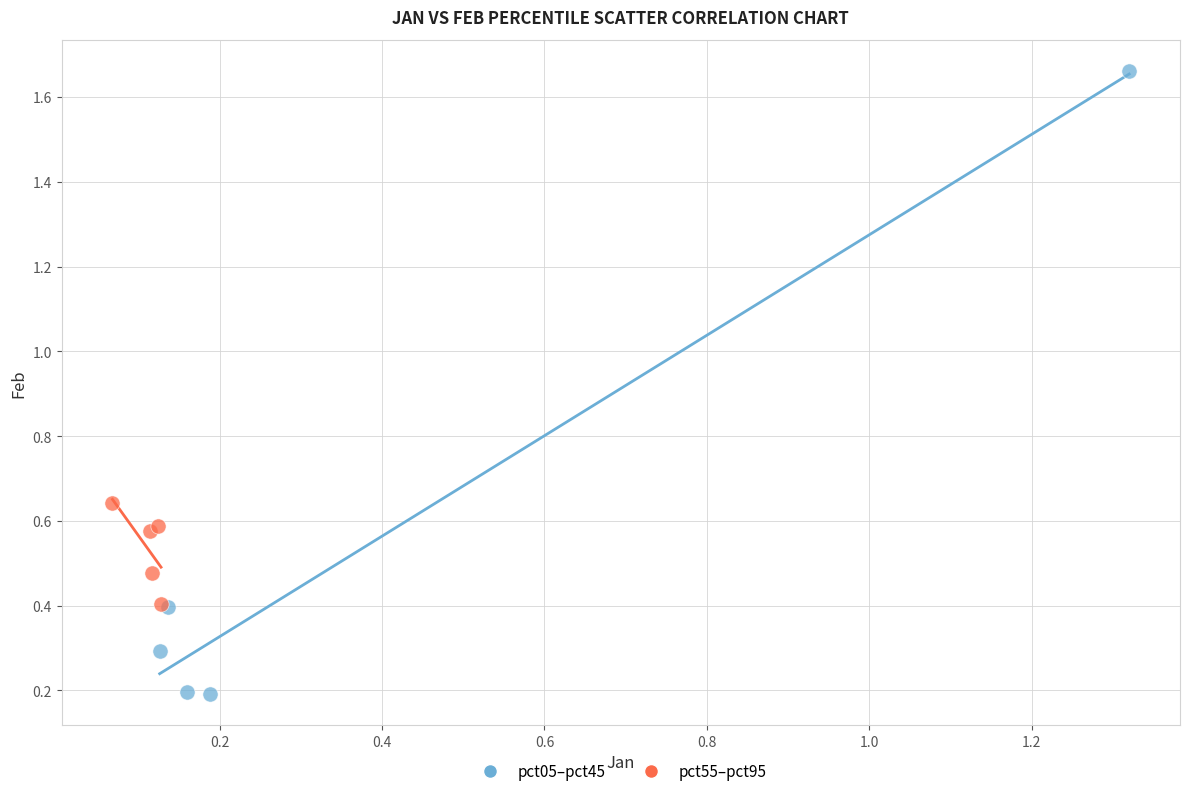

Which series has the widest spread of Y values?

pct05–pct45